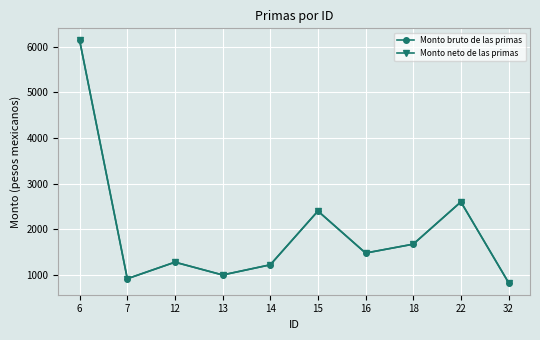

At how many categories does at least one series exceed 5244?

1